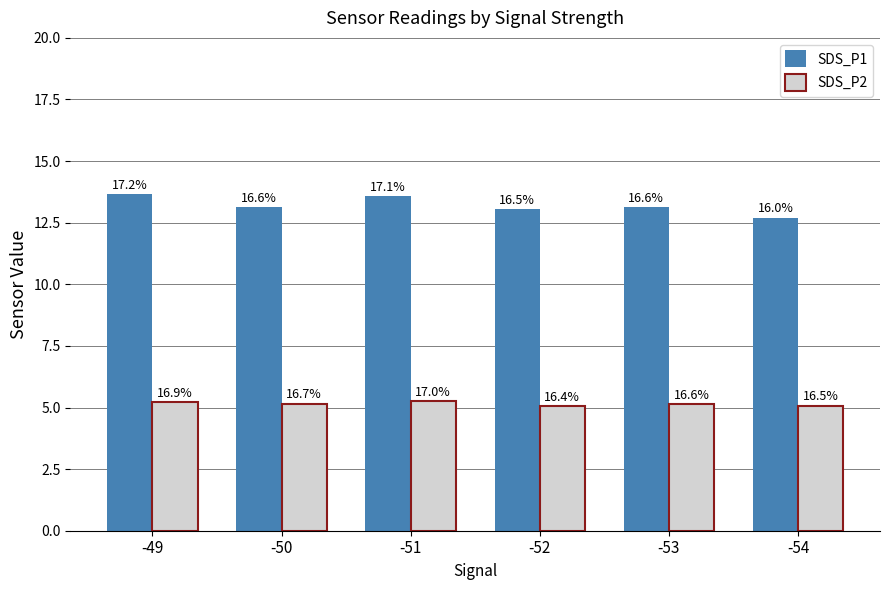

What is the smallest value displayed?

5.0